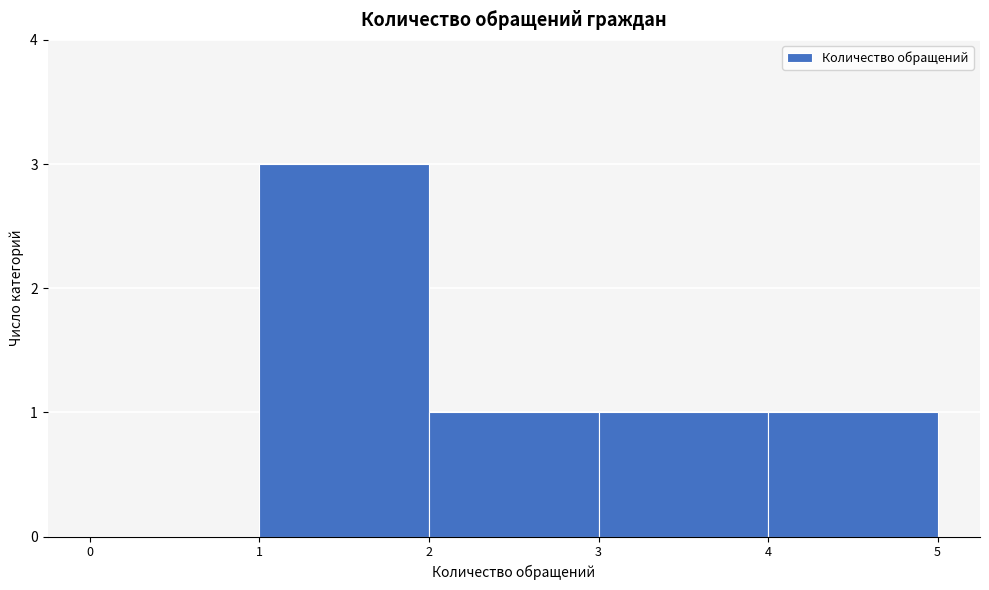

Reading left to right, list every bar in this chart as the range it spans on the x-axis followed by its height. The values are not printed on the chart, so give them approximately, as read against the axis.

0 to 1: 0
1 to 2: 3
2 to 3: 1
3 to 4: 1
4 to 5: 1